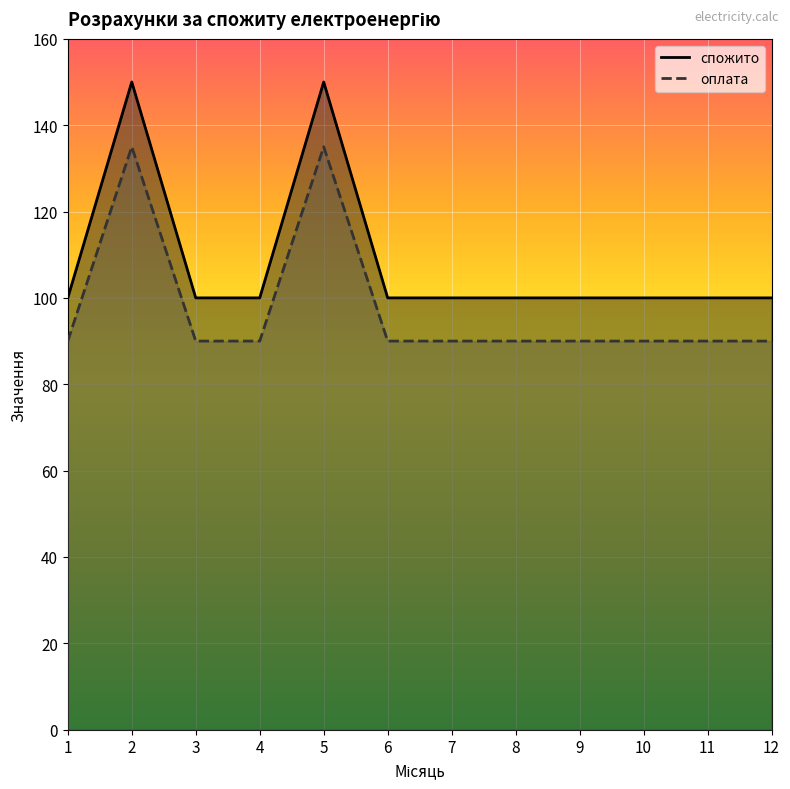

What is the sum of the оплата values at 4 and 2?

225